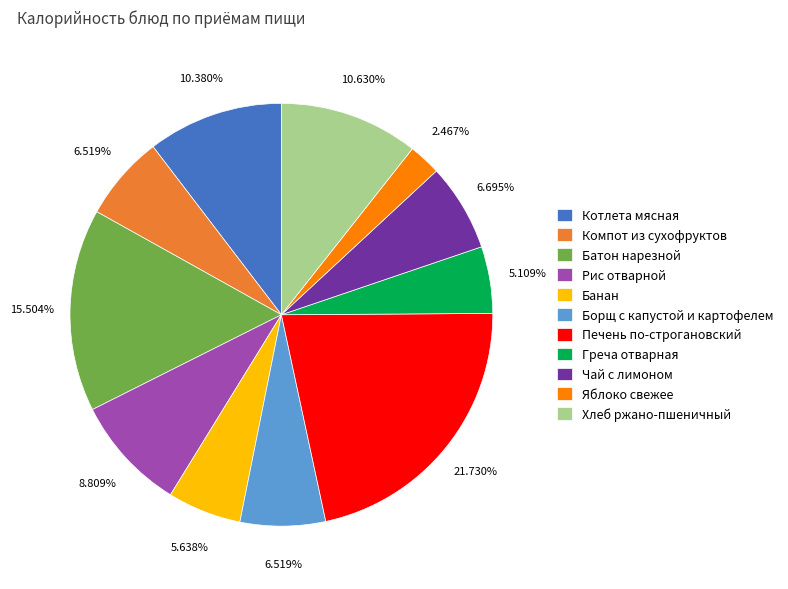

What is the ratio of the value at Чай с лимоном to the value at Компот из сухофруктов?

1.0